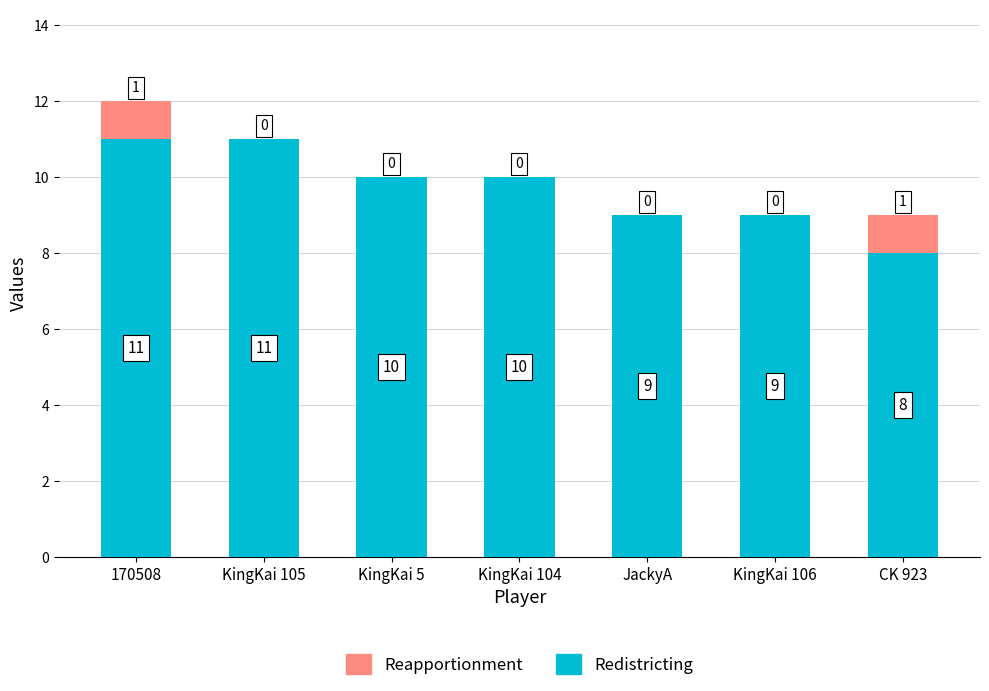

The value of Redistricting at KingKai 106 is 9. True or false?

True